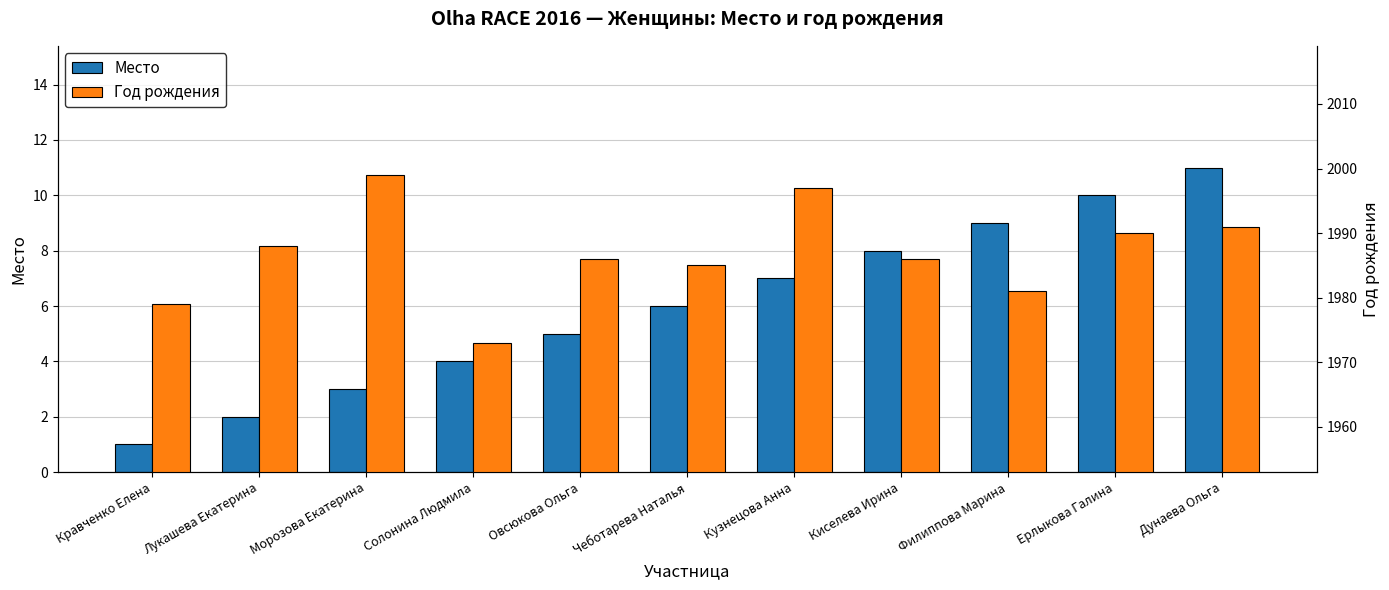

What is the smallest value displayed?

1